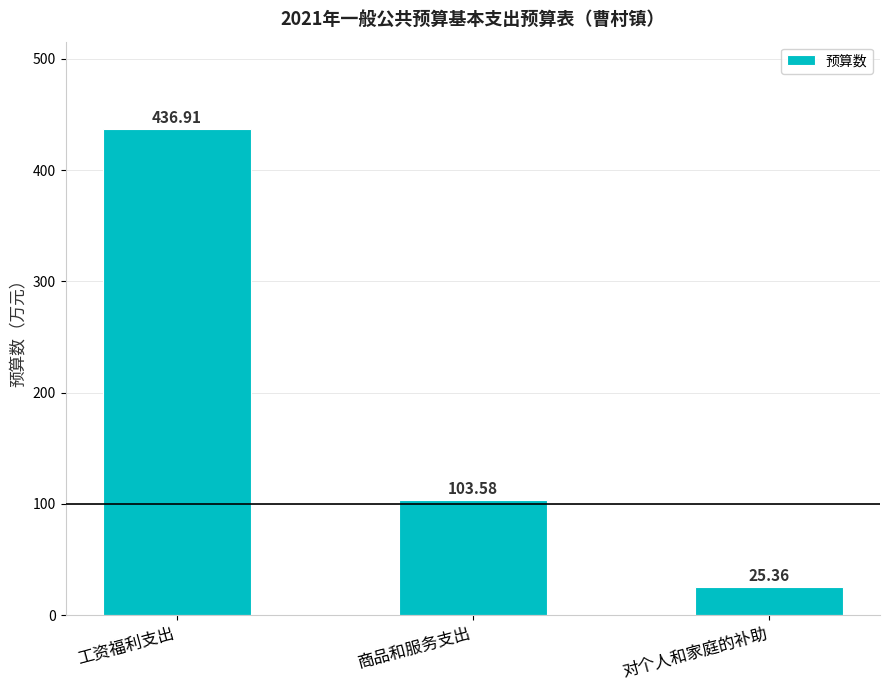

The chart shows a value of 185.0 at 商品和服务支出. True or false?

False